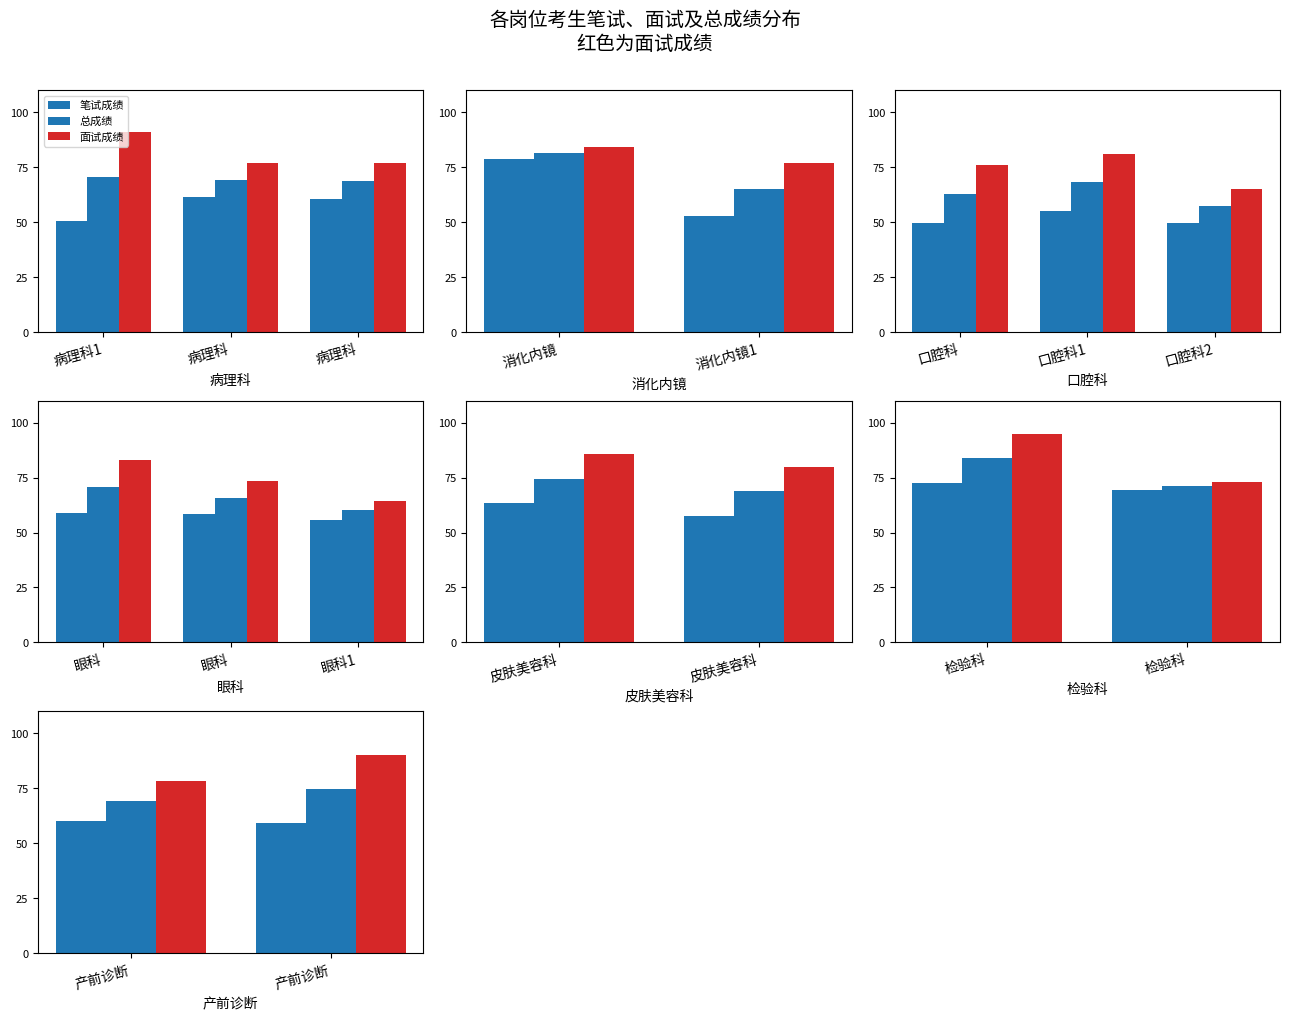

List the series in order of their overall mean, lowest first.

笔试成绩, 总成绩, 面试成绩